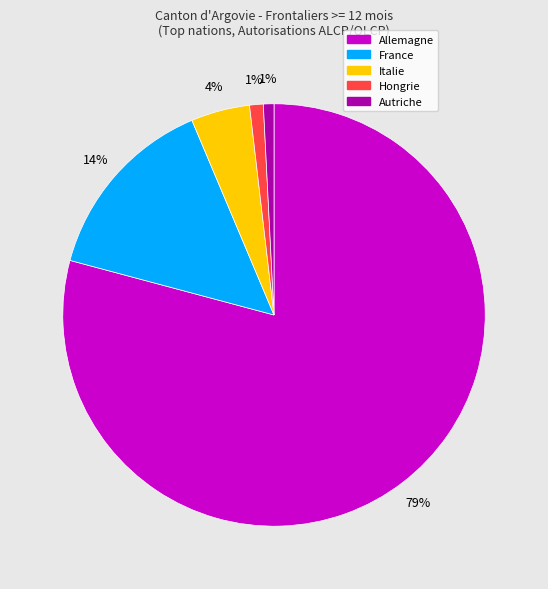

To the nearest percent, what is the difference between the France and Italie slice percentages?

10%